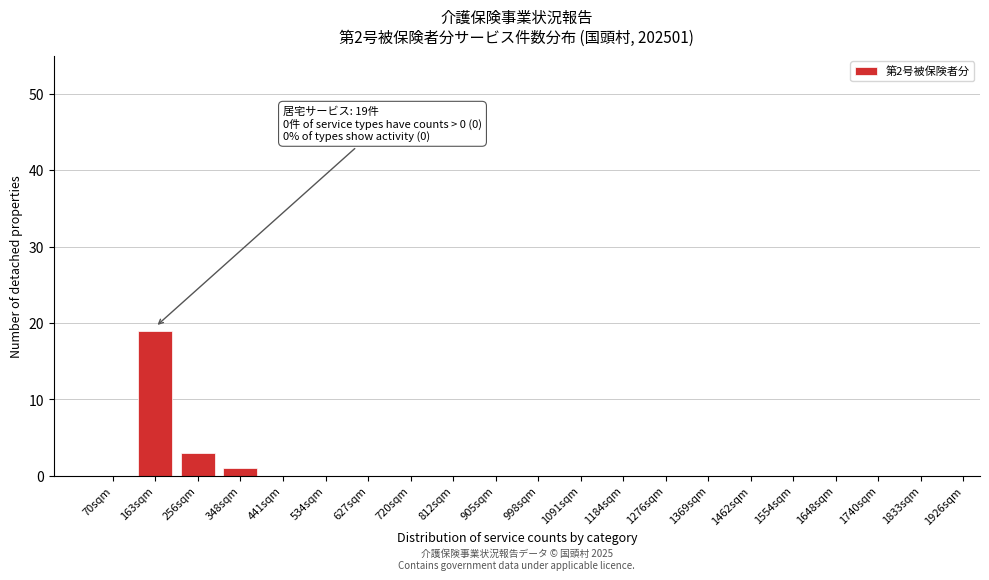

Reading left to right, transcribe all the data shown in this chart.

70sqm=0	163sqm=19	256sqm=3	348sqm=1	441sqm=0	534sqm=0	627sqm=0	720sqm=0	812sqm=0	905sqm=0	998sqm=0	1091sqm=0	1184sqm=0	1276sqm=0	1369sqm=0	1462sqm=0	1554sqm=0	1648sqm=0	1740sqm=0	1833sqm=0